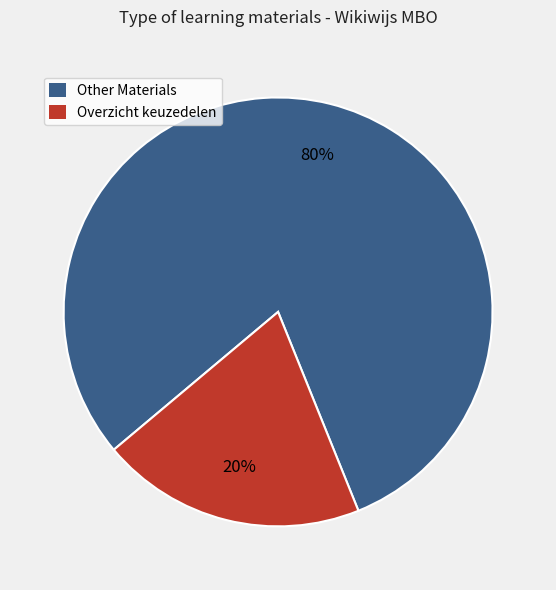

Combined, do Other Materials and Overzicht keuzedelen account for over 50%?

Yes